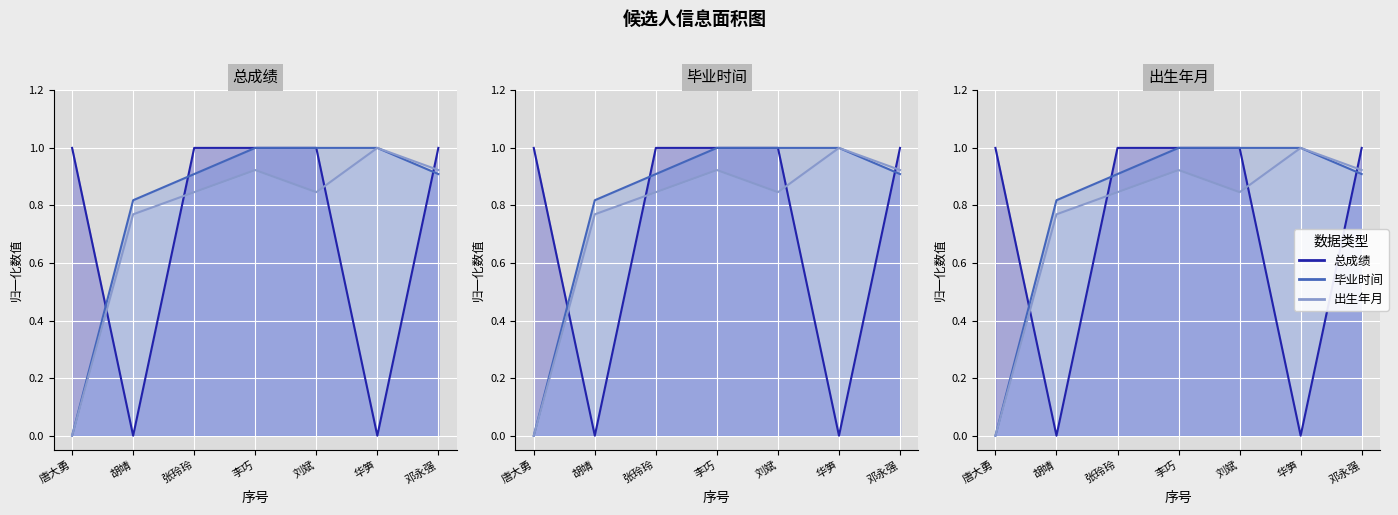

Rank the series by their average value, from lowest to highest.

总成绩, 出生年月, 毕业时间